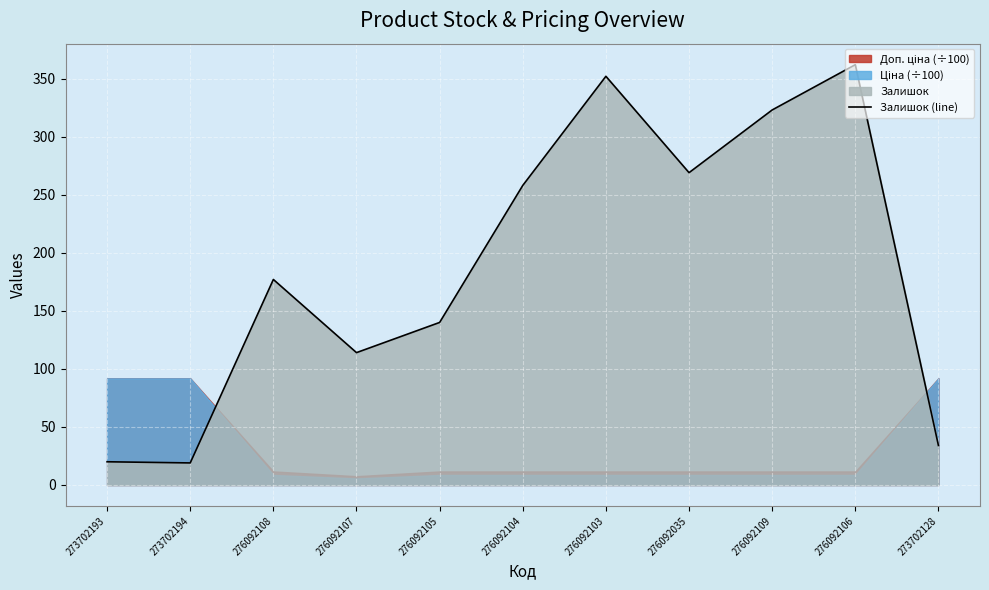

What is the ratio of the value at 276092103 to the value at 276092104?

1.4